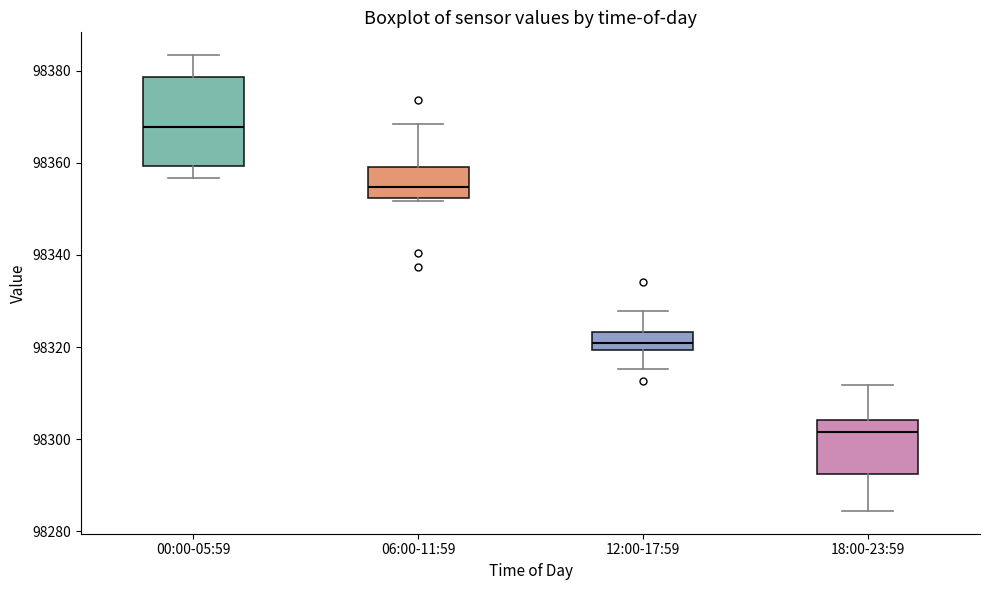

Reading left to right, read every box against the y-axis: the position of its median line, the range the box covers, and the ends of its whiskers. The values are not printed on the chart, so give them approximately, as read against the axis.

00:00-05:59: median 98368, box 98360 to 98378, whiskers 98356 to 98384
06:00-11:59: median 98354, box 98352 to 98360, whiskers 98352 to 98368
12:00-17:59: median 98320 (inside the box), box 98320 to 98324, whiskers 98316 to 98328
18:00-23:59: median 98302, box 98292 to 98304, whiskers 98284 to 98312